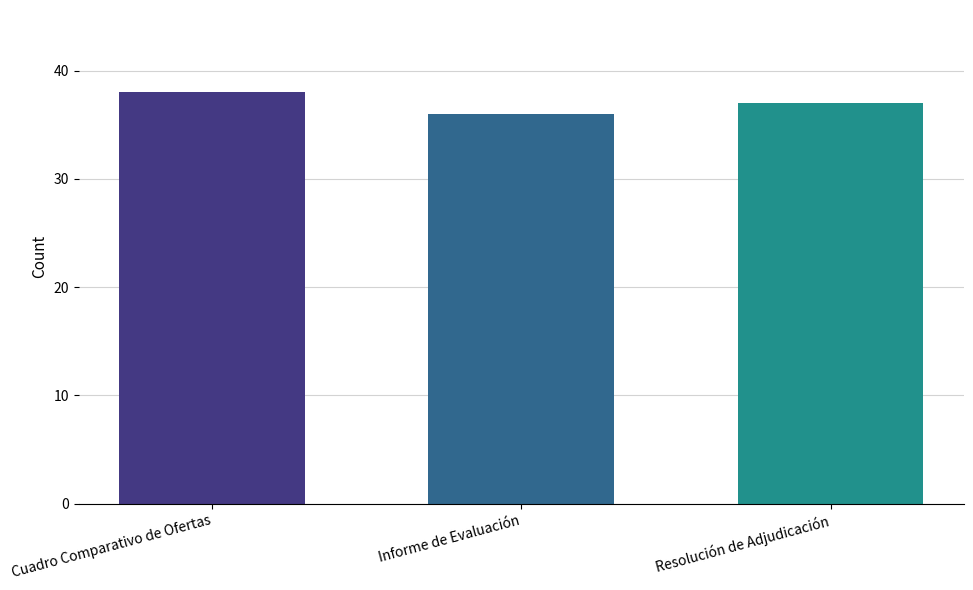

What is the maximum value shown in the chart?

38